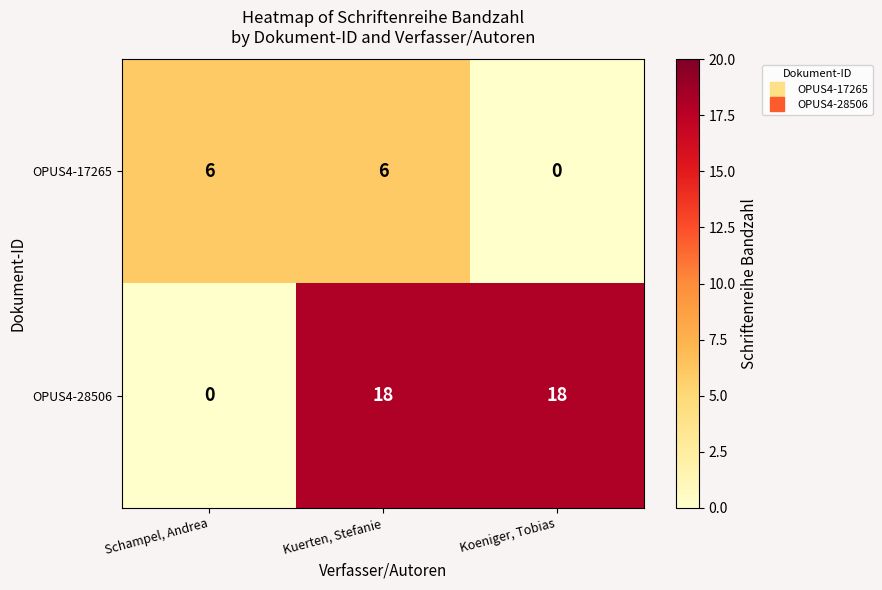

True or false: OPUS4-28506 has a value of 18 at Koeniger, Tobias.

True